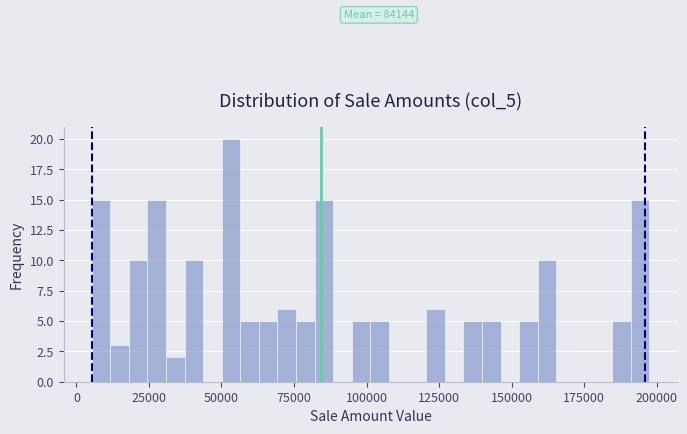

Read against the x-axis, roughly where is the centre of the tallest bar?

55000